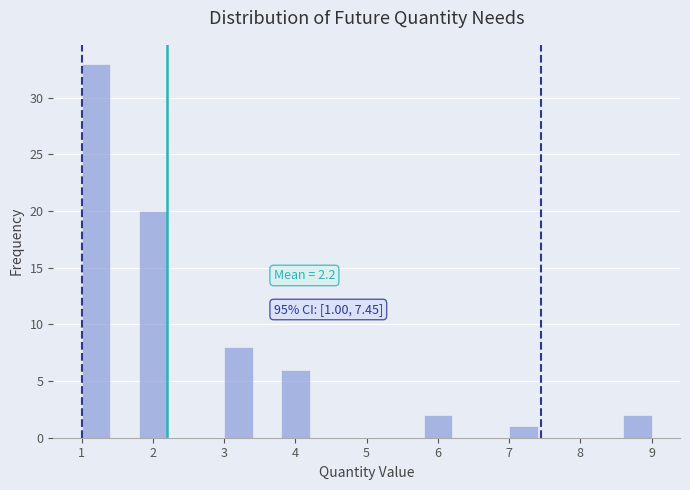

Which range on the x-axis has the tallest bar?

1.0 to 1.4